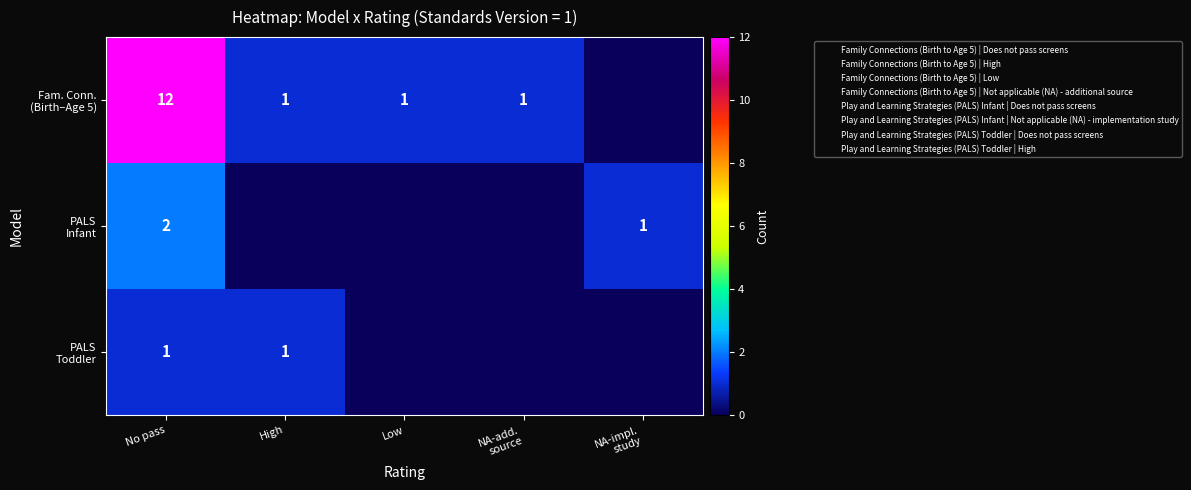

Count the PALS Infant values in the range 0 to 1.

4